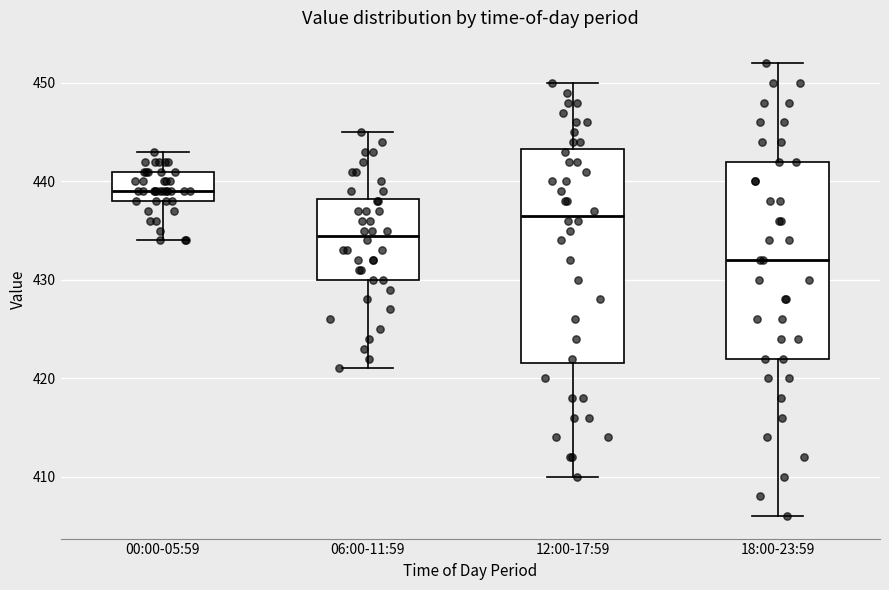

Reading left to right, transcribe this box plot: for each box, give where its median line is, the range the box spans, and where its two whiskers end, as read against the y-axis. The values are not printed on the chart, so give them approximately, as read against the axis.

00:00-05:59: median 439, box 438 to 441, whiskers 434 to 443
06:00-11:59: median 435, box 430 to 438, whiskers 421 to 445
12:00-17:59: median 437, box 422 to 443, whiskers 410 to 450
18:00-23:59: median 432, box 422 to 442, whiskers 406 to 452